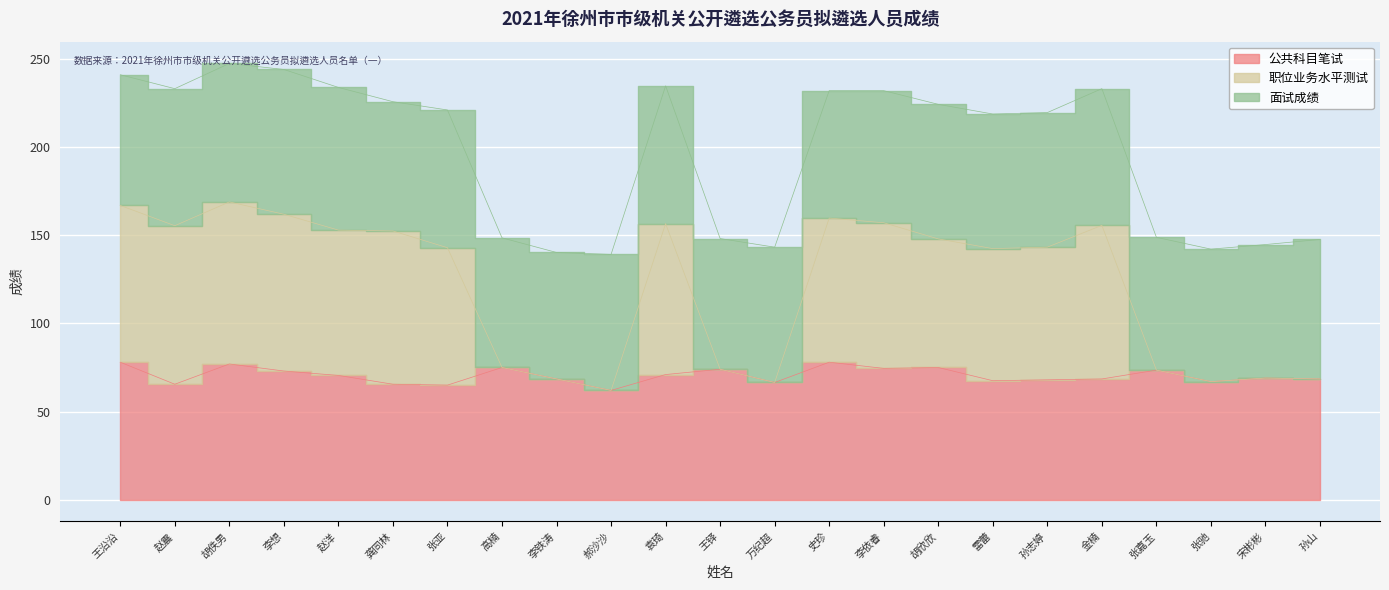

Read the 公共科目笔试 value at 李铁涛.

68.5